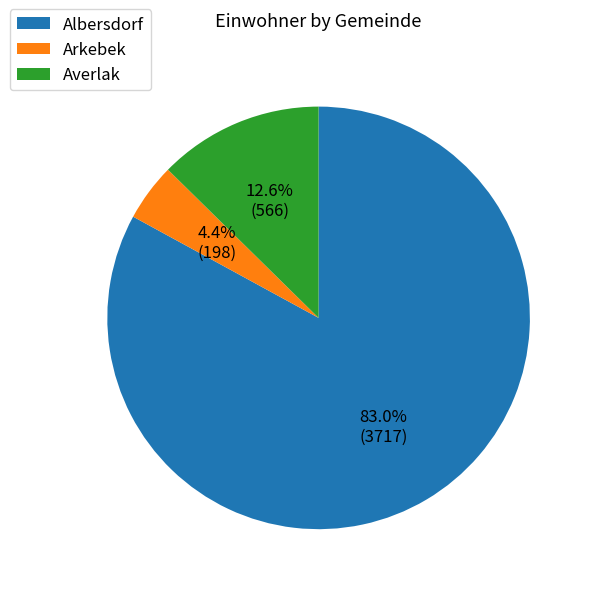

Does Albersdorf account for over 50% of the chart?

Yes